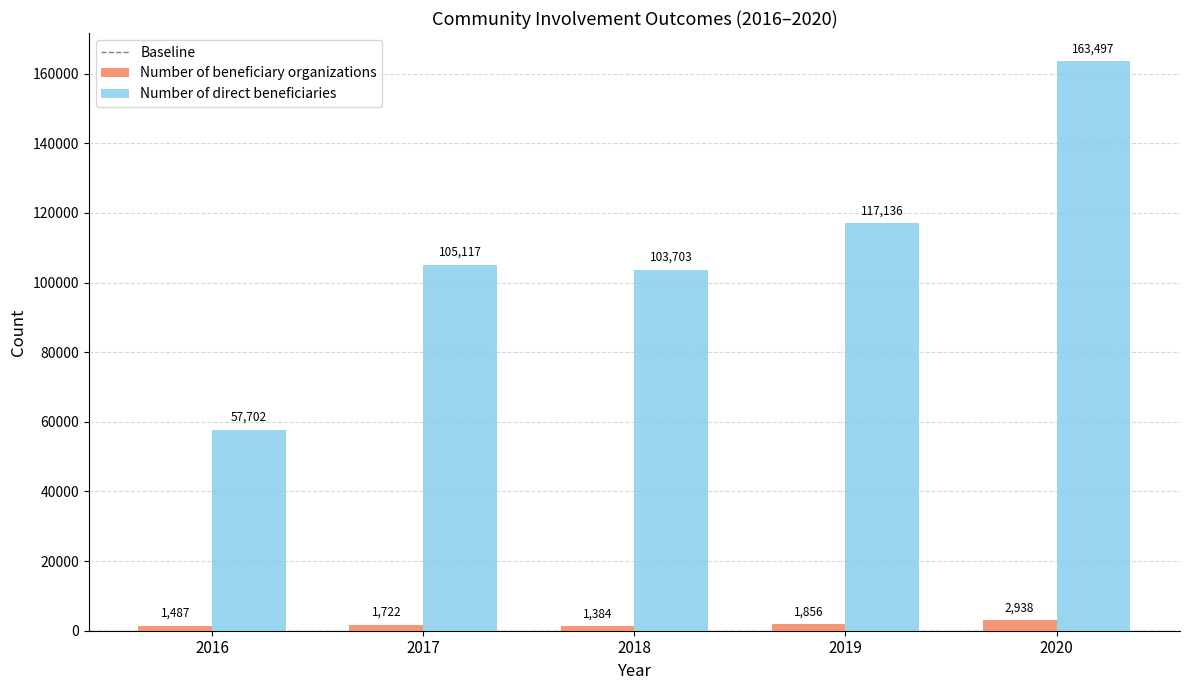

Are the bars horizontal?

No